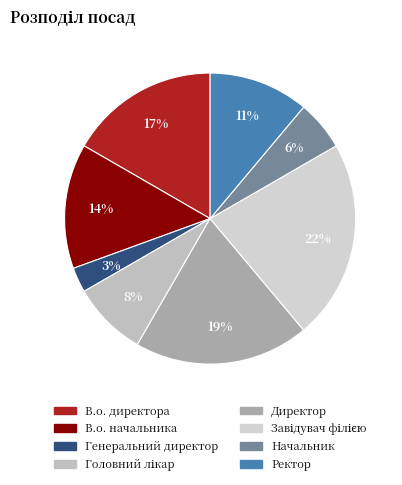

How many slices are in this pie chart?

8